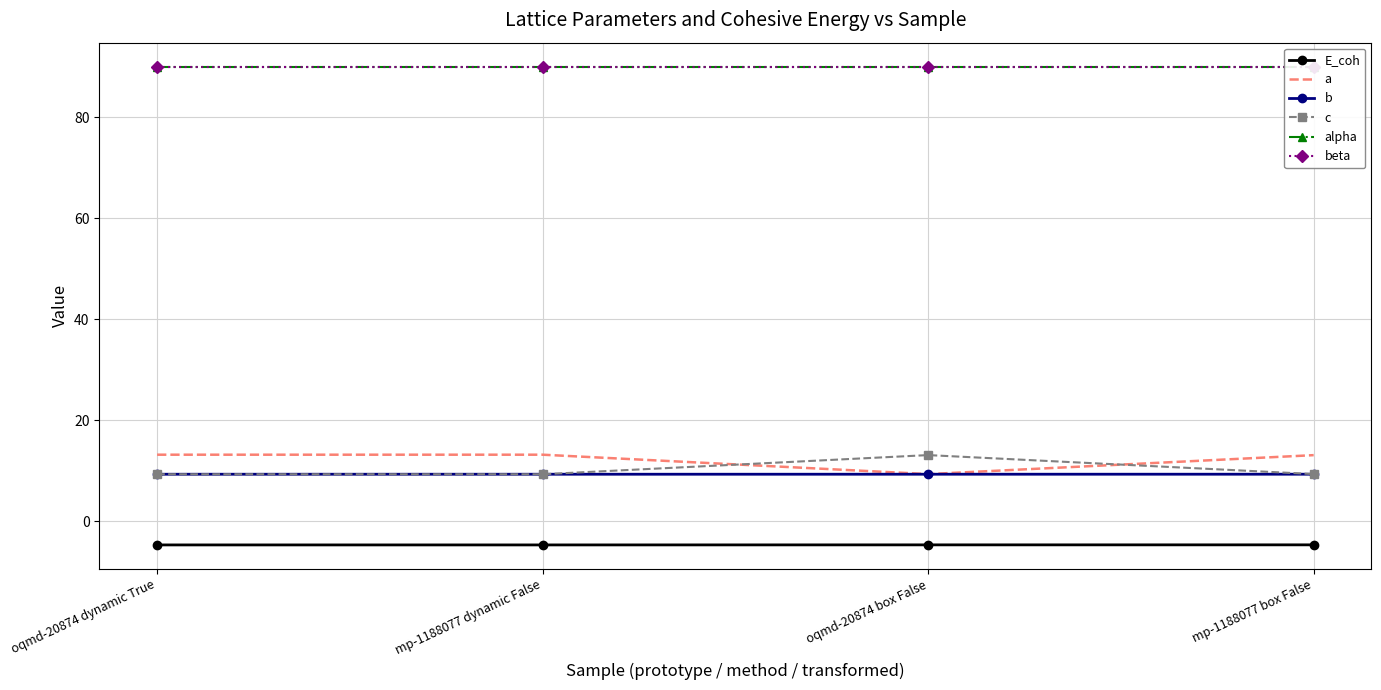

True or false: alpha and c intersect in this chart.

False